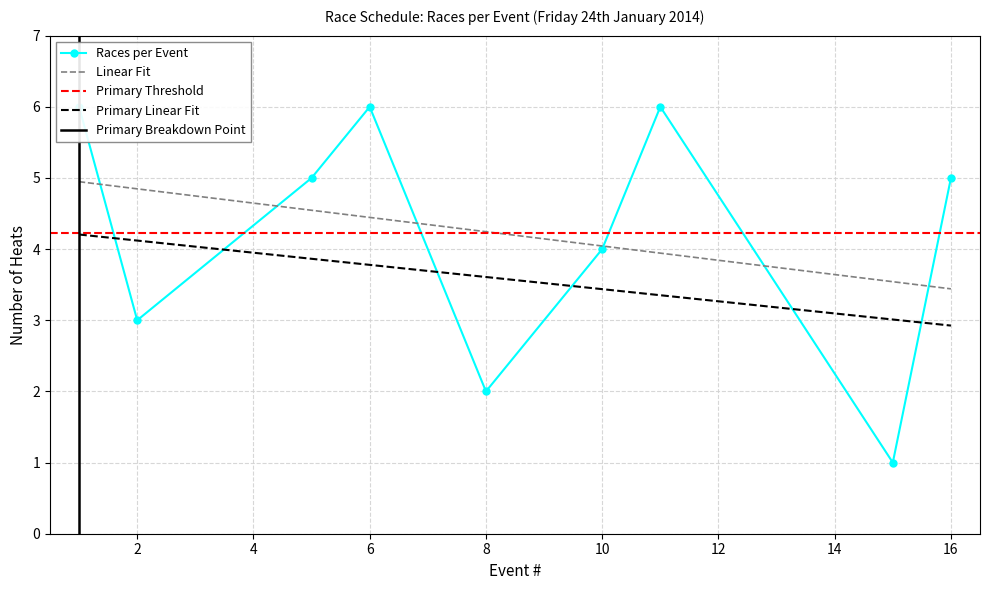

What is the value of the 7th point from the left?

6